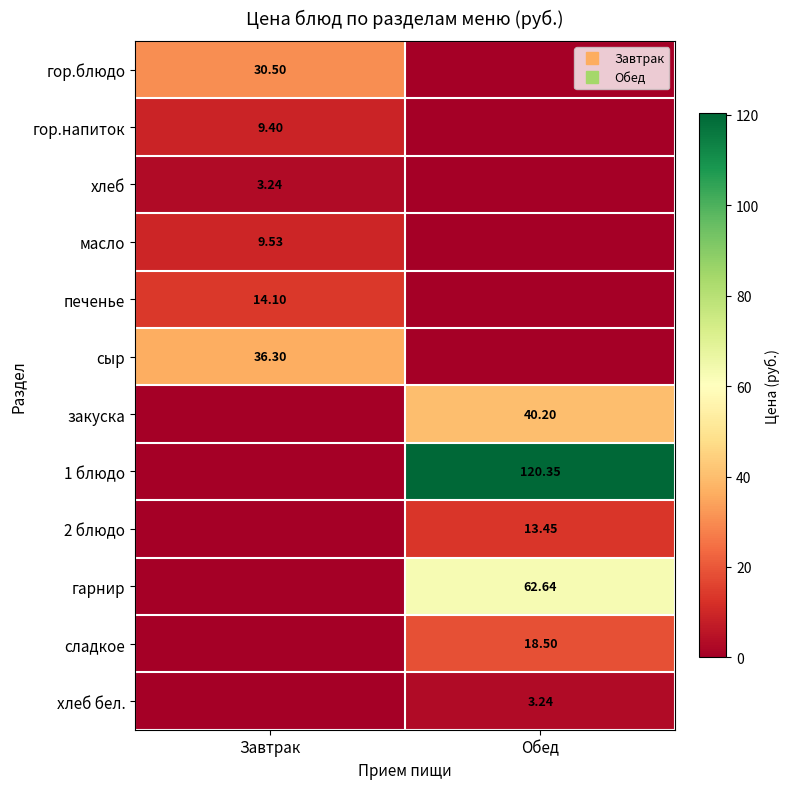

What is the highest value of the сладкое series?

18.5